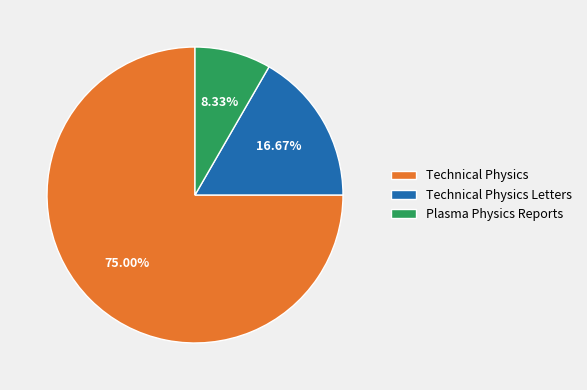

Is Technical Physics the majority of the pie?

Yes